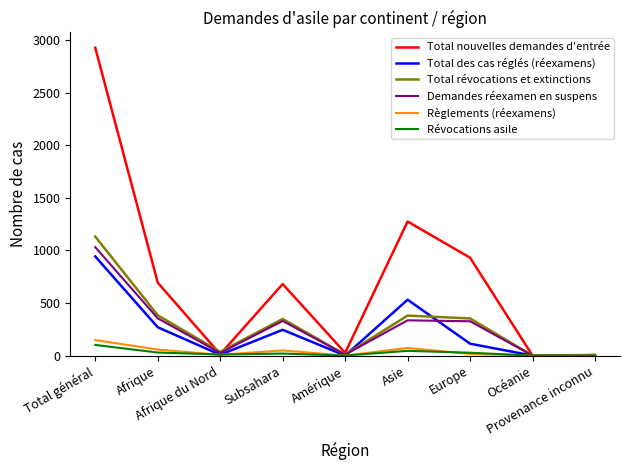

What is the greatest value displayed?

2925